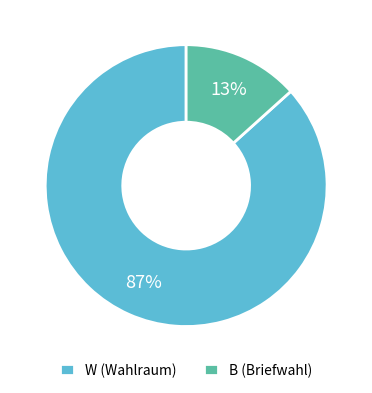

How many slices are in this pie chart?

2